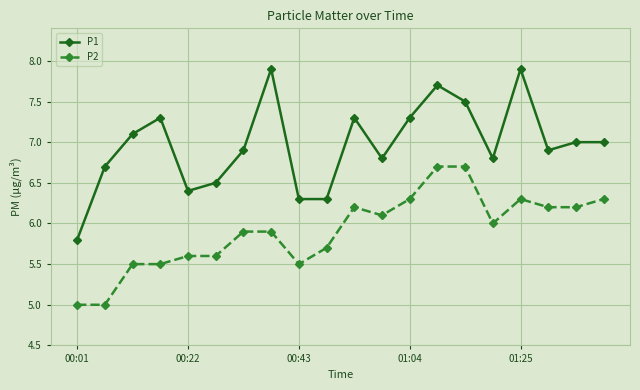

What are all the series names shown in the legend?

P1, P2